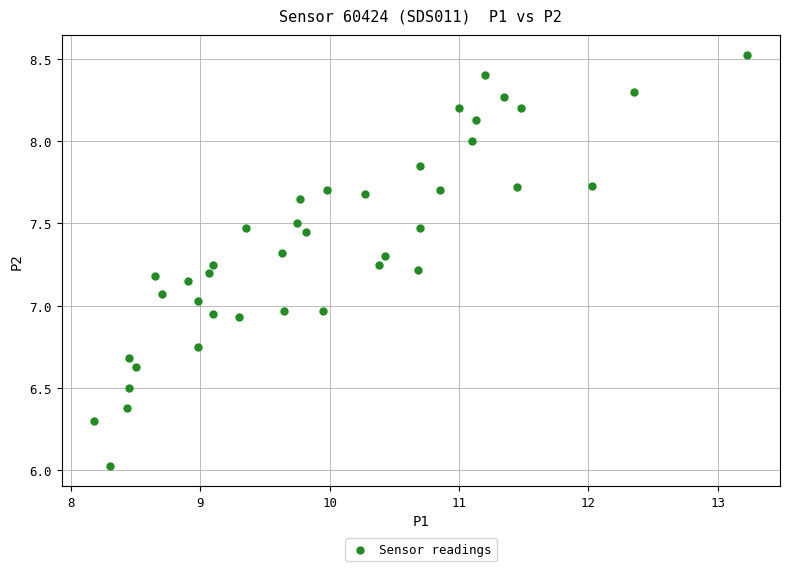

What is the range of X values (max minus min)?

5.1